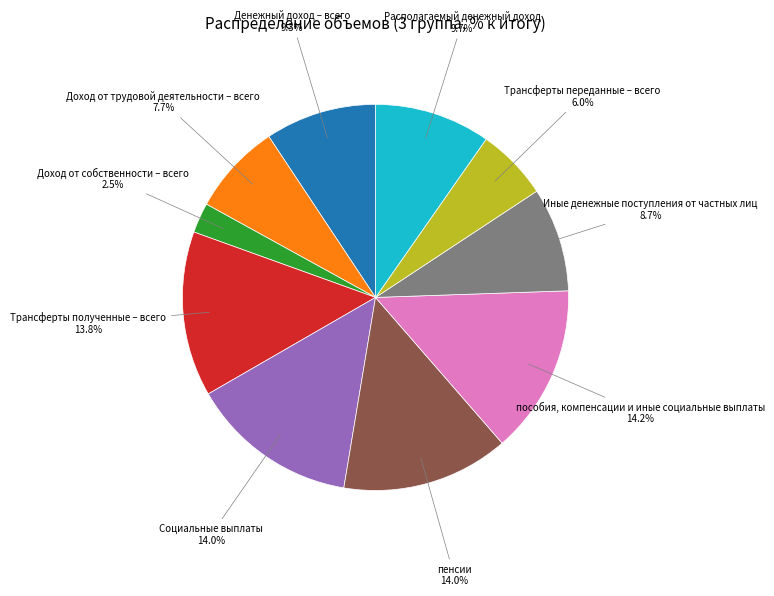

Is it true that Денежный доход – всего is 1% of the pie?

False